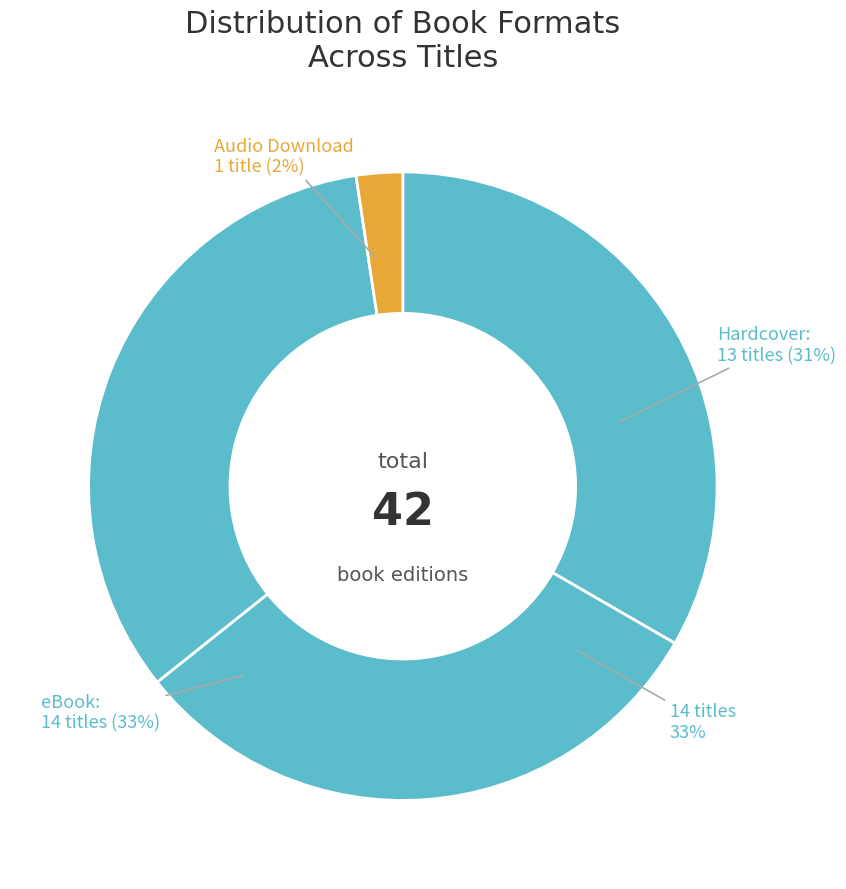

How much of the chart is everything except Trade Paperback?

66.7%